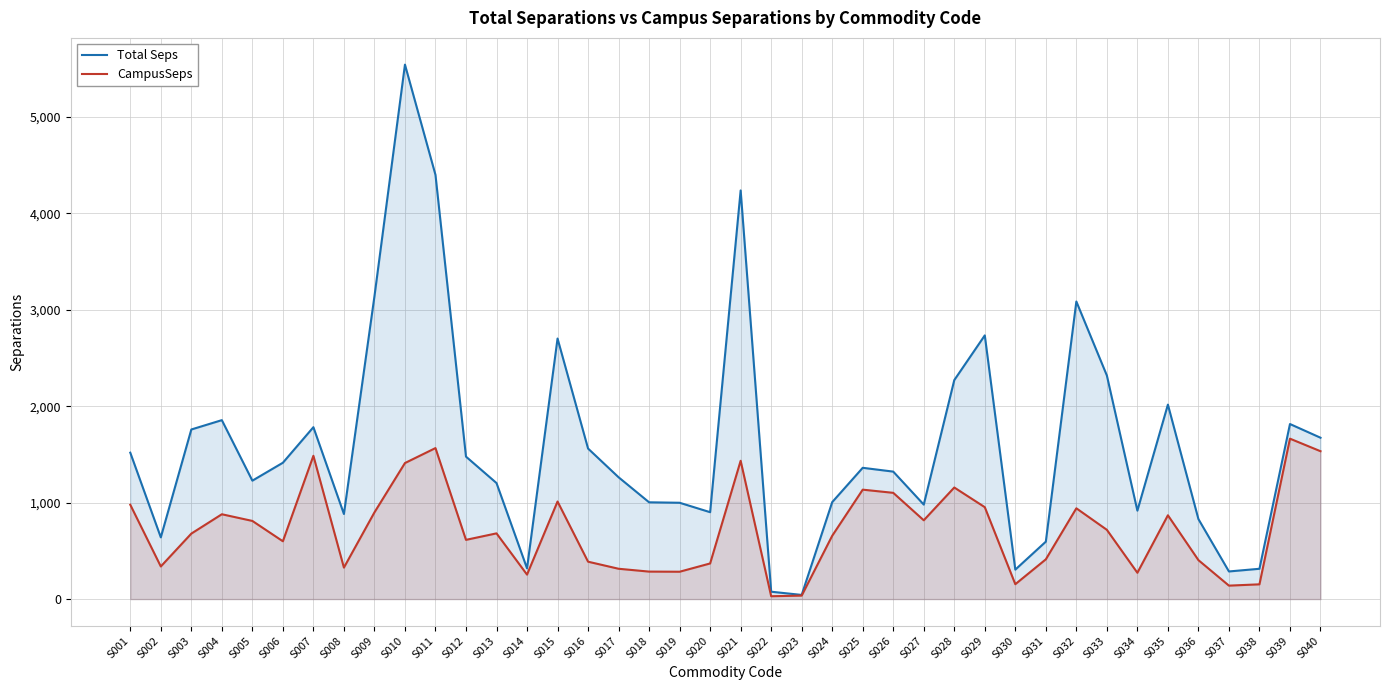

Rank the series at S033 from highest to lowest value.

Total Seps, CampusSeps